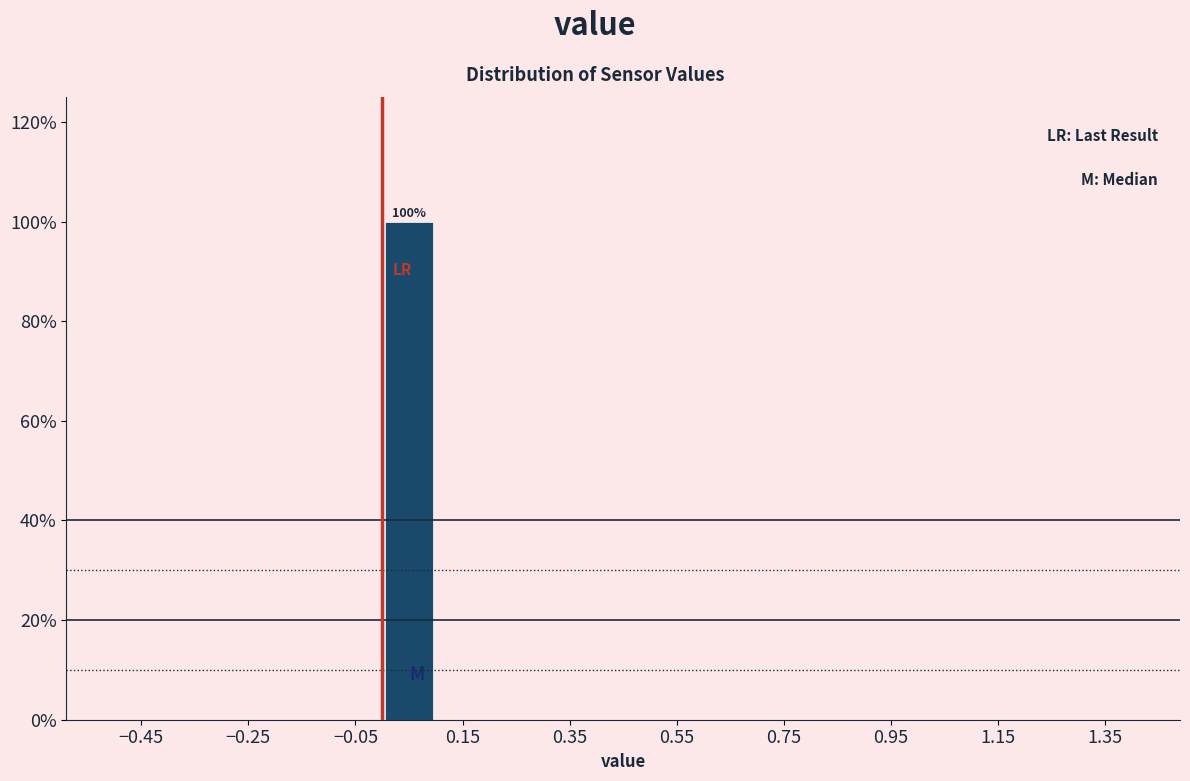

Over which range of the x-axis is the bar tallest?

0.0 to 0.1